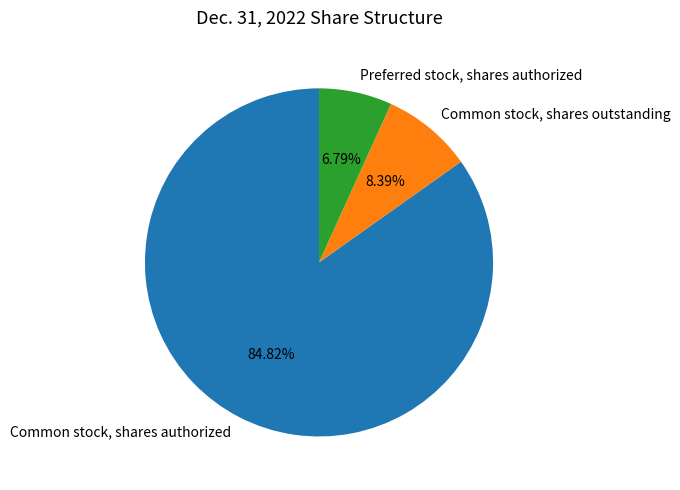

To the nearest percent, what is the difference between the Preferred stock, shares authorized and Common stock, shares authorized slice percentages?

78%